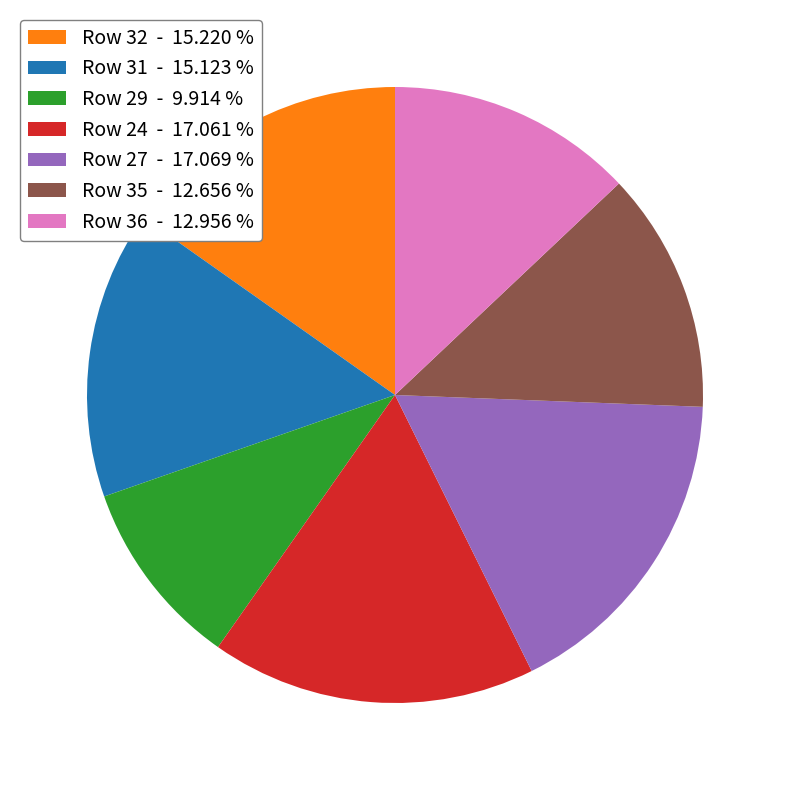

Which category has the smallest portion of the pie?

Row 29 - 9.914 %